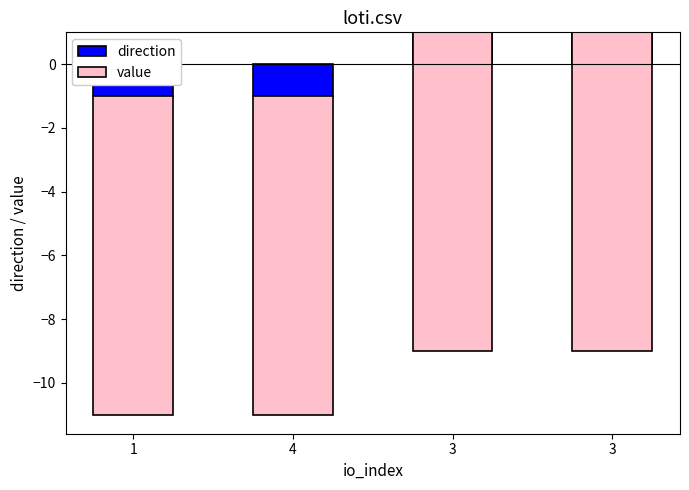

List the labels in order of value value, largest first.

4, 3, 1, 3